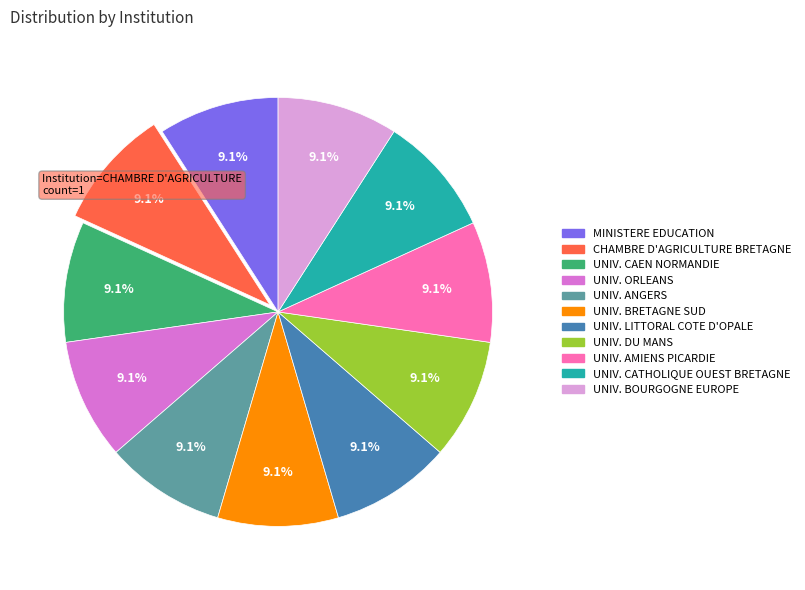

What is the total percentage of MINISTERE EDUCATION and UNIV. ORLEANS?

18.2%